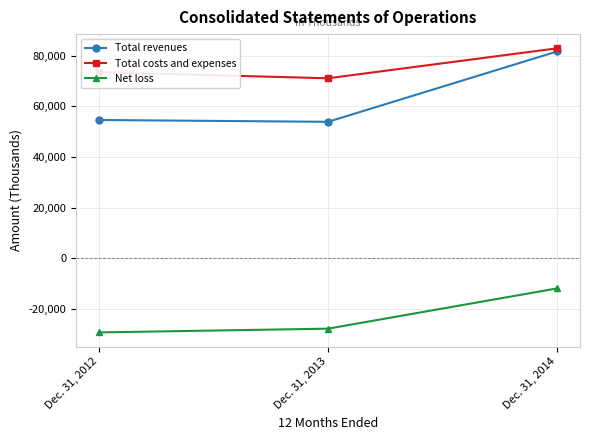

What is the sum of all Net loss values?

-68920